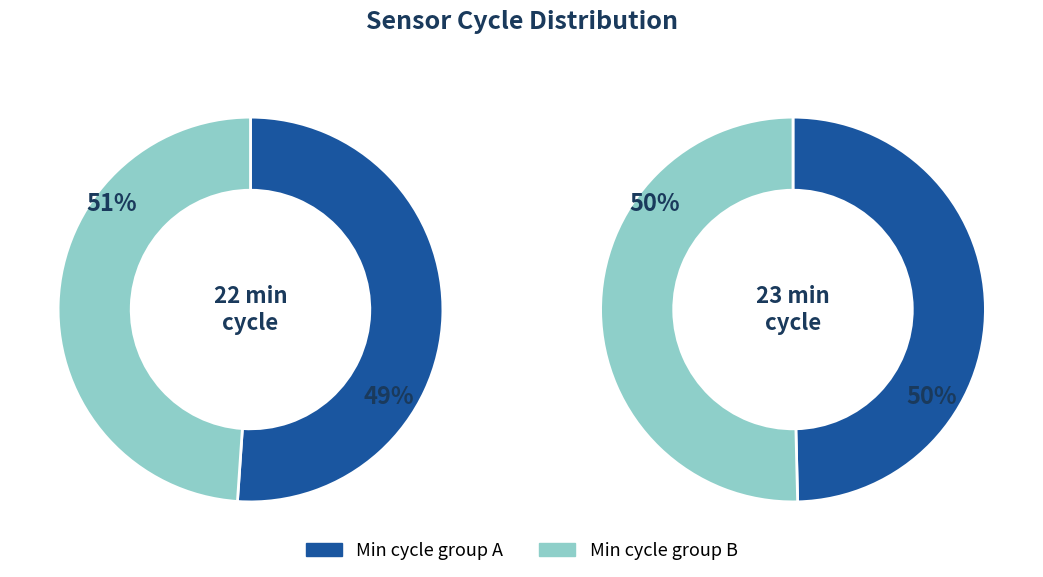

How many segments does this pie chart have?

4